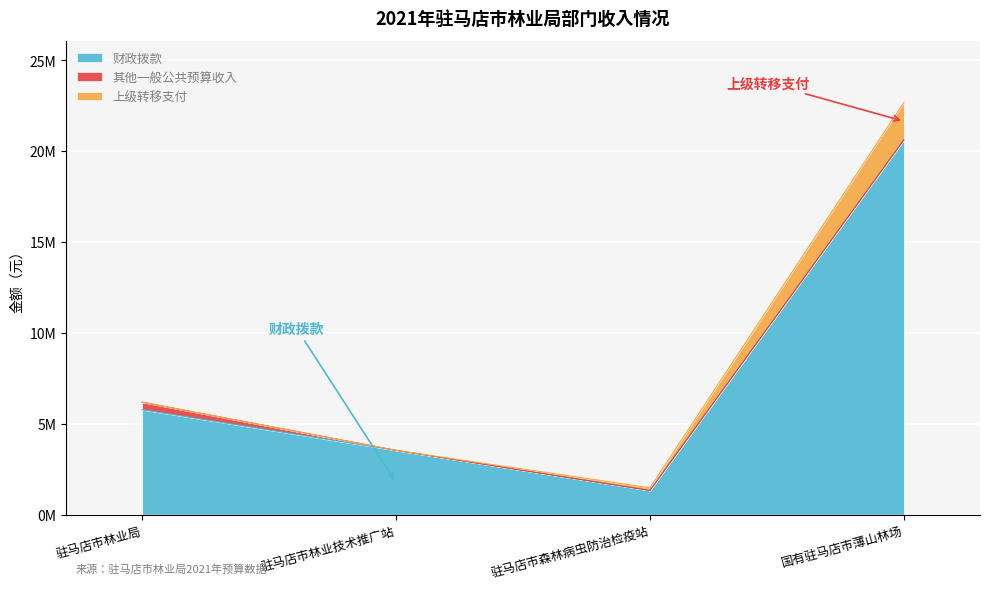

Does the chart display data point markers on the line(s)?

No